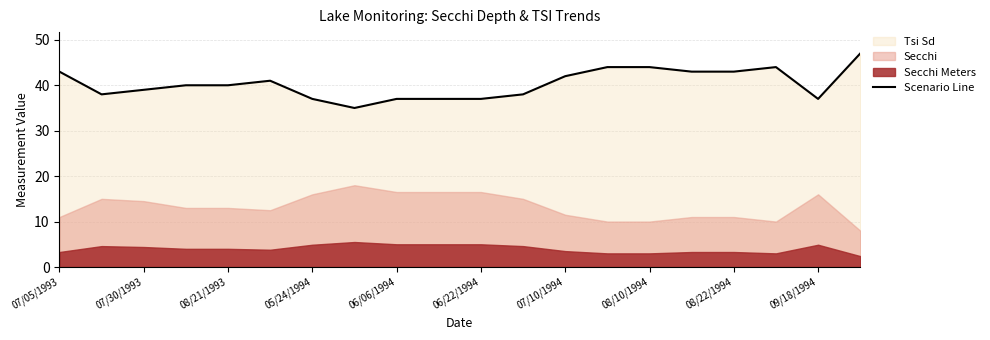

Is it true that Scenario Line equals 43 at 08/22/1994?

True